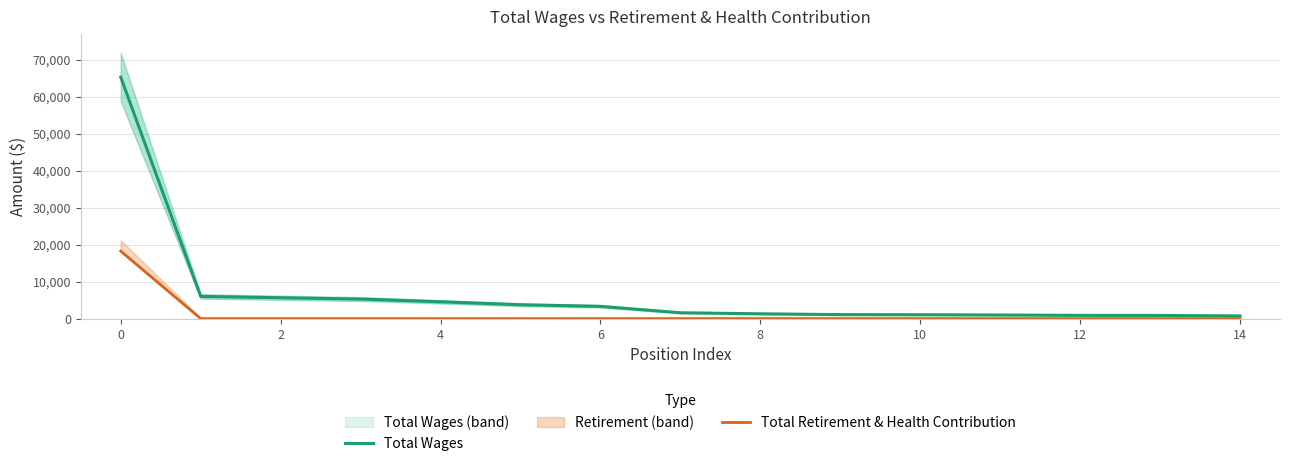

Rank the series by their average value, from lowest to highest.

Total Retirement & Health Contribution, Total Wages